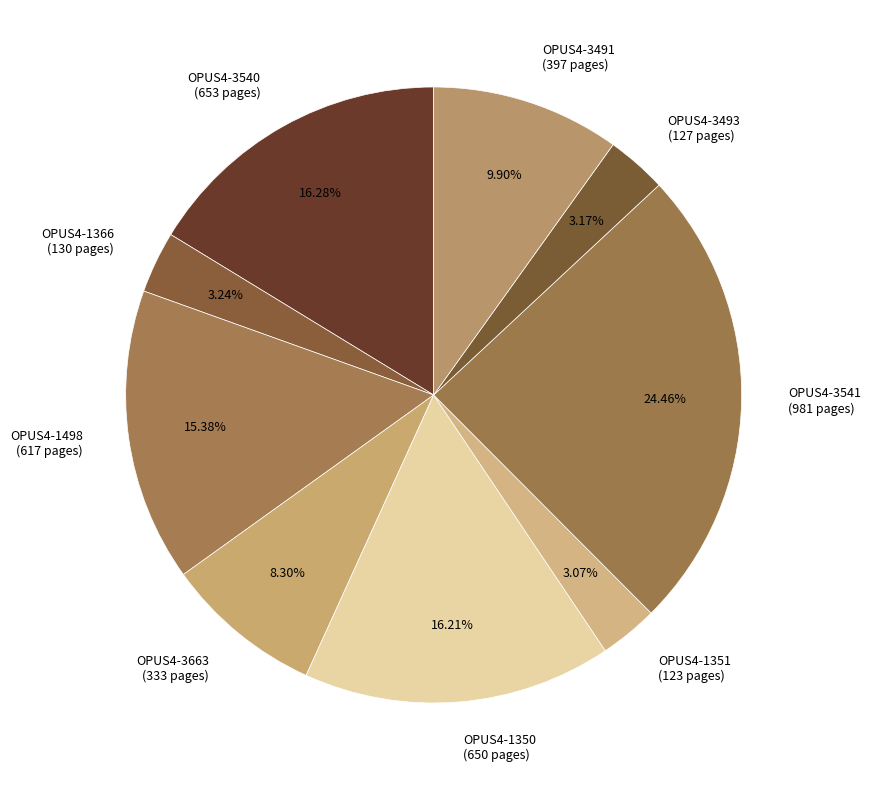

Is OPUS4-1351 the majority of the pie?

No